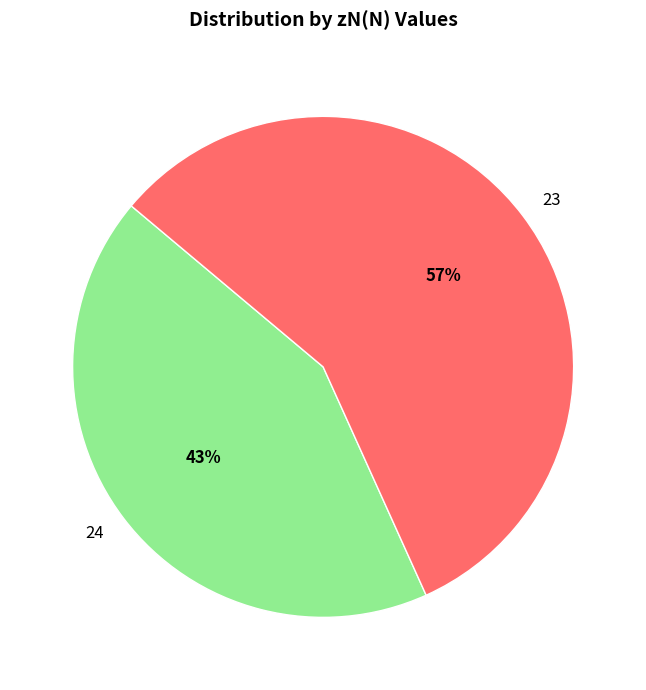

Which has a higher value, 24 or 23?

23